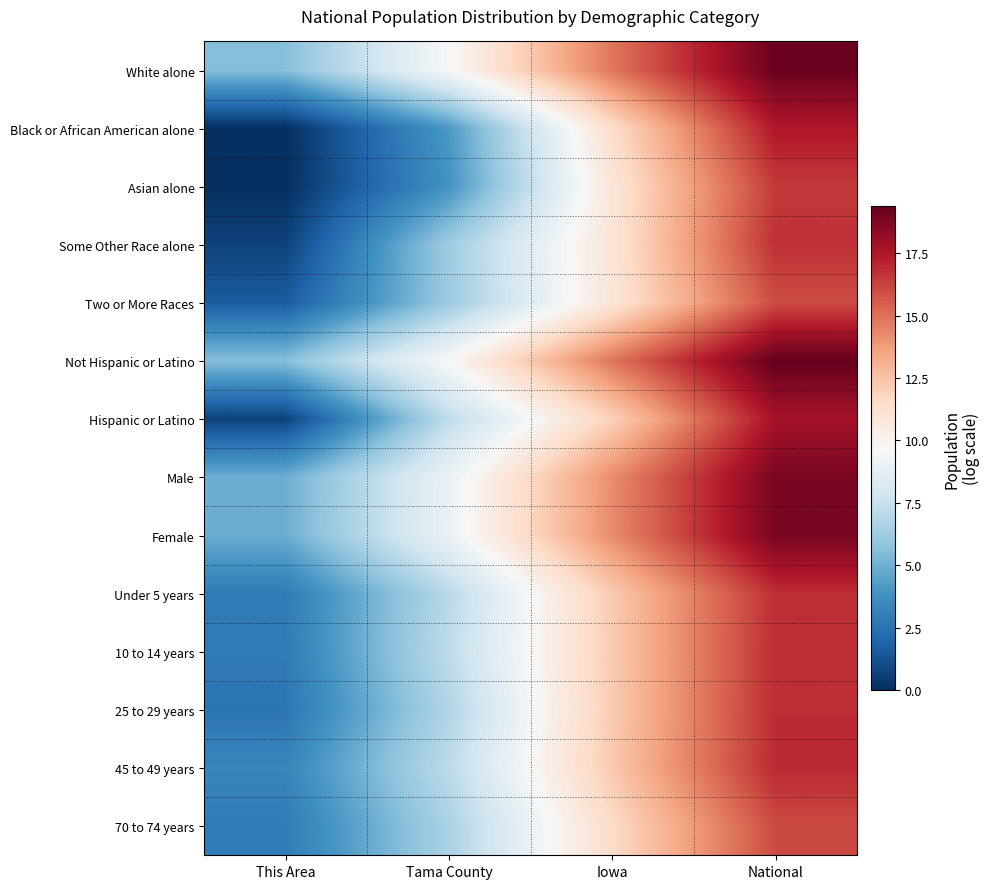

What is the greatest value displayed?

19.4